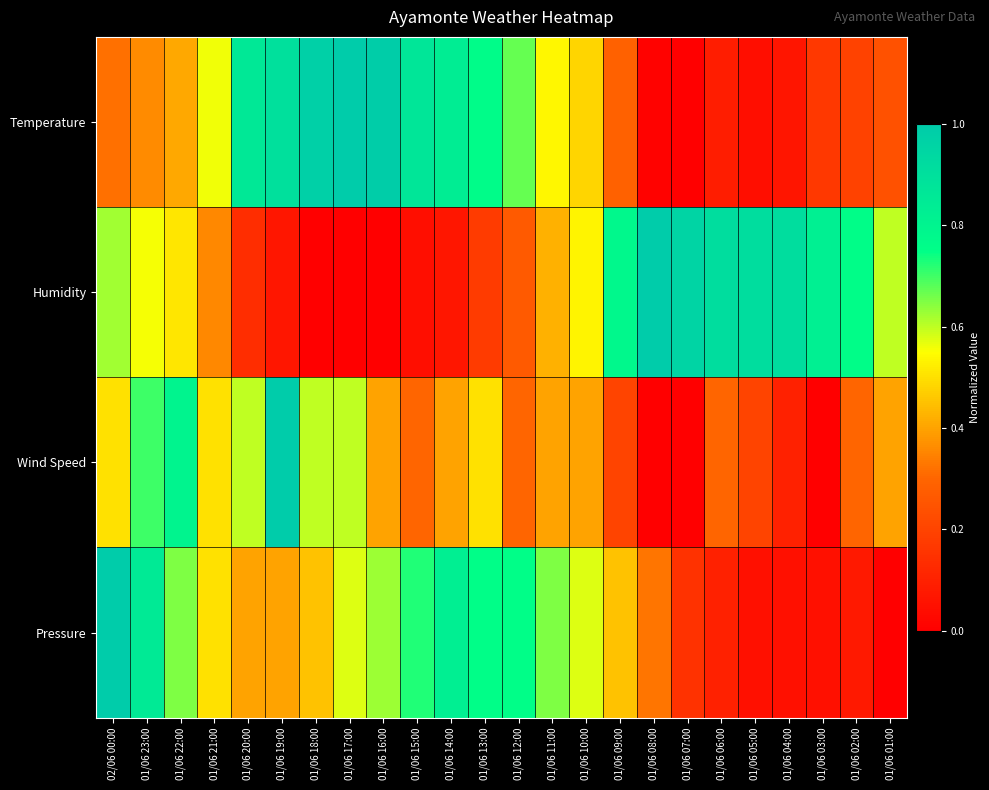

Count the number of categories in the chart.

24